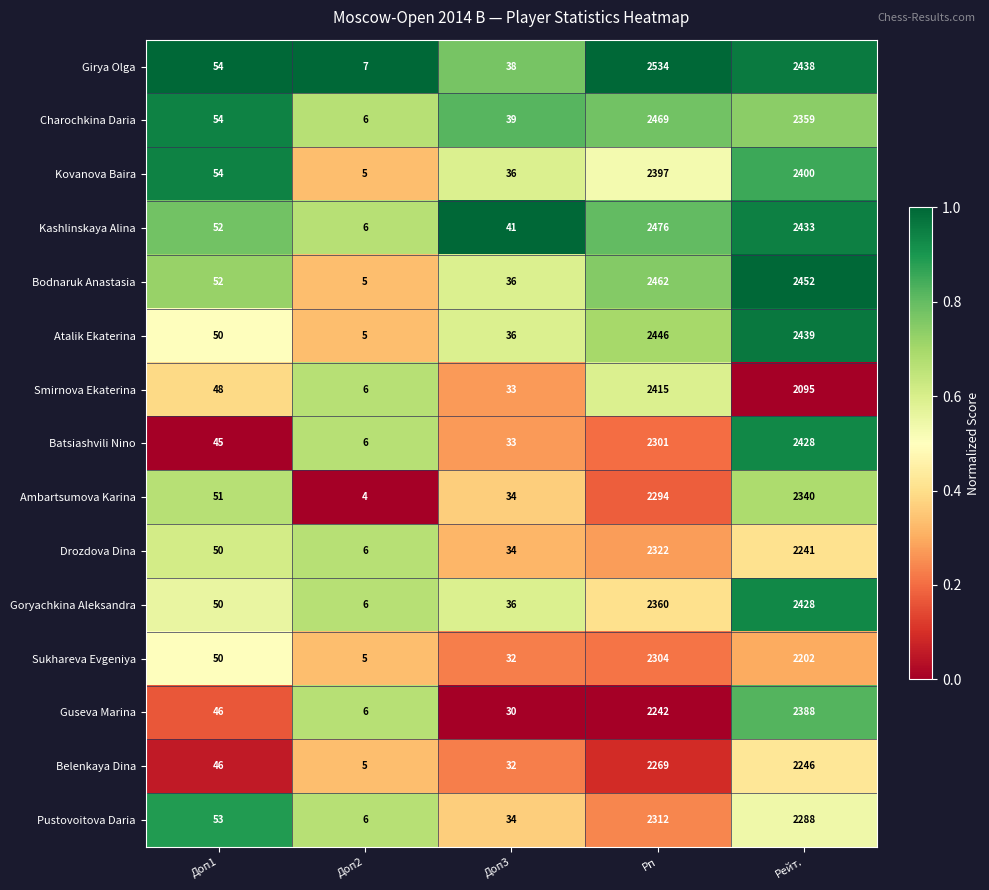

How many distinct data groups are displayed?

15